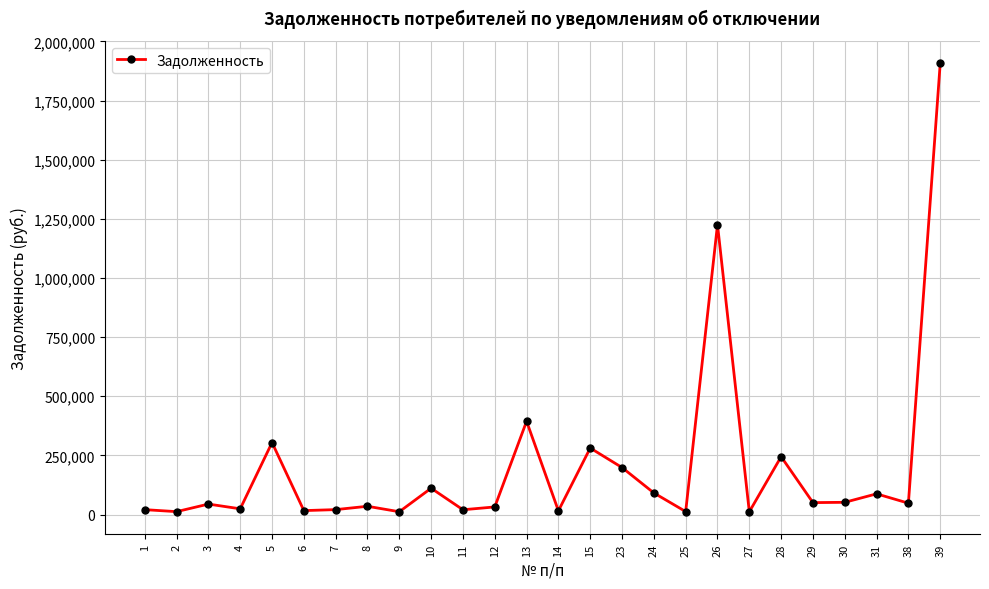

What is the sum of the values at 2 and 3?

56227.7